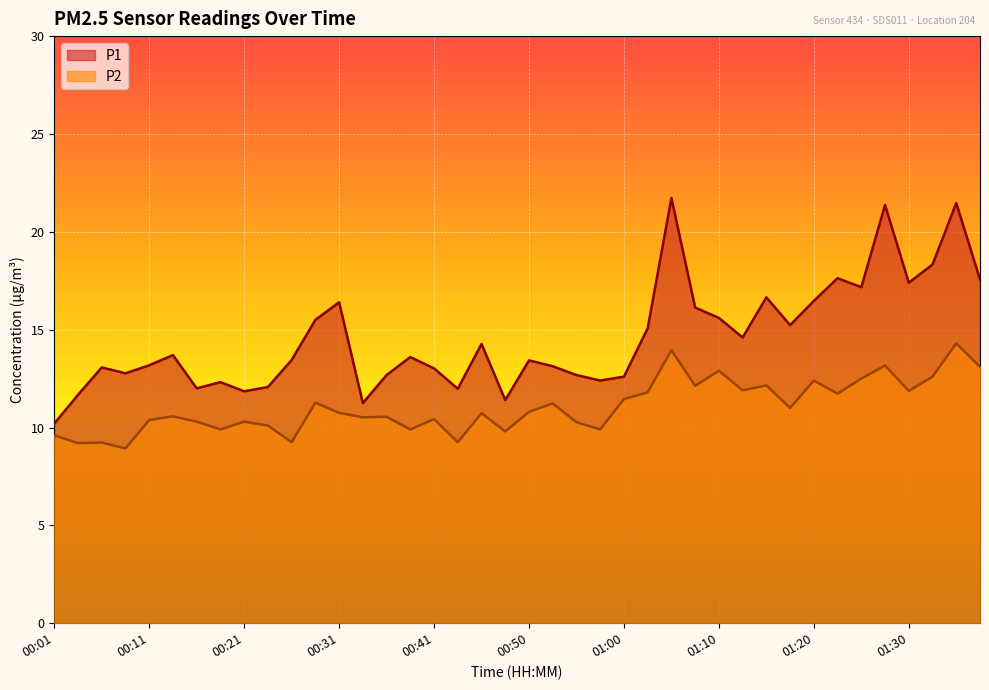

What is the difference between the P2 values at 01:37 and 01:35?

1.2